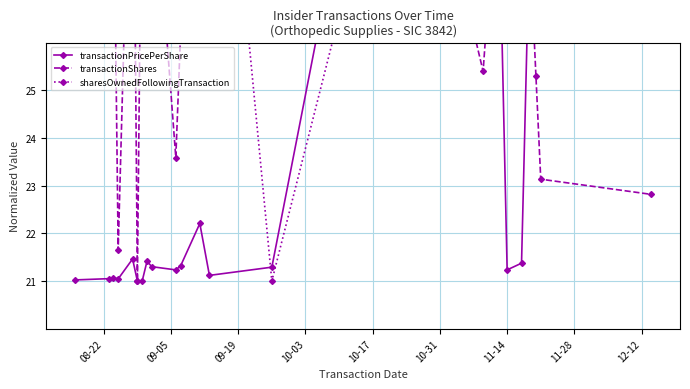

Which series has the largest range (max minus min)?

transactionPricePerShare